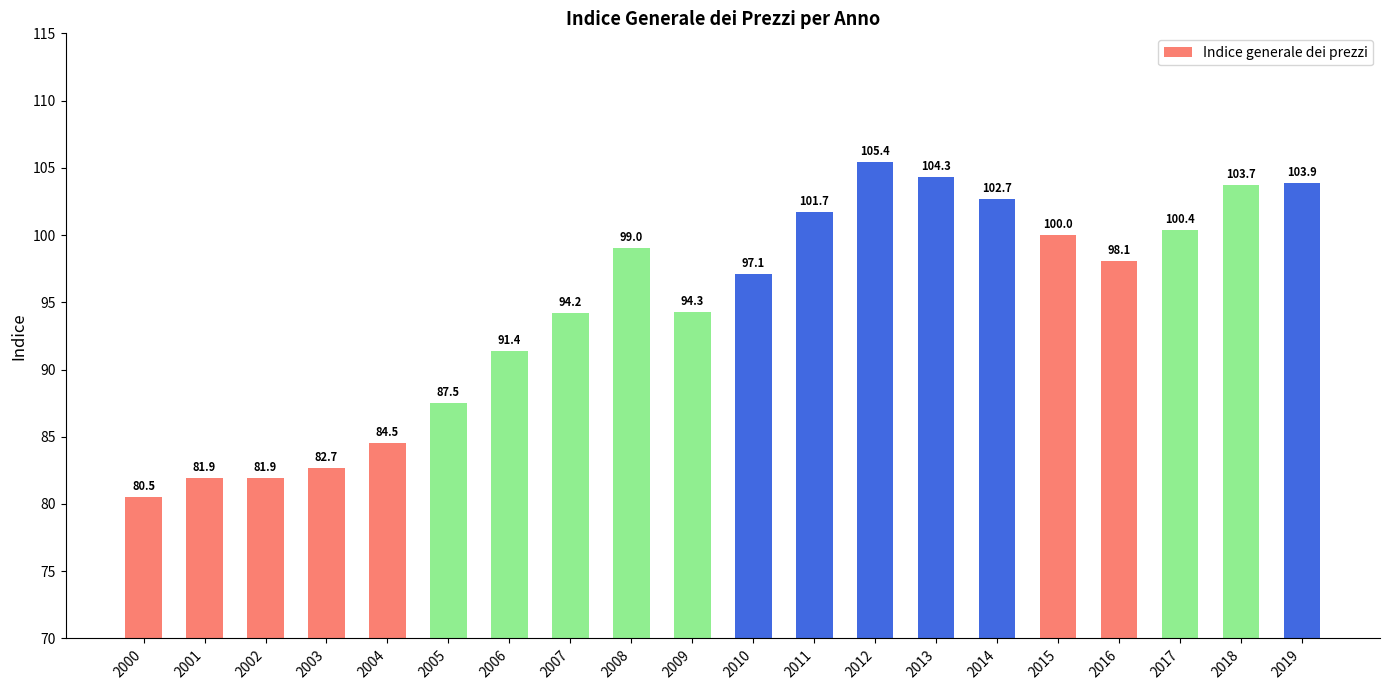

What is the value of the 17th bar from the left?

98.1